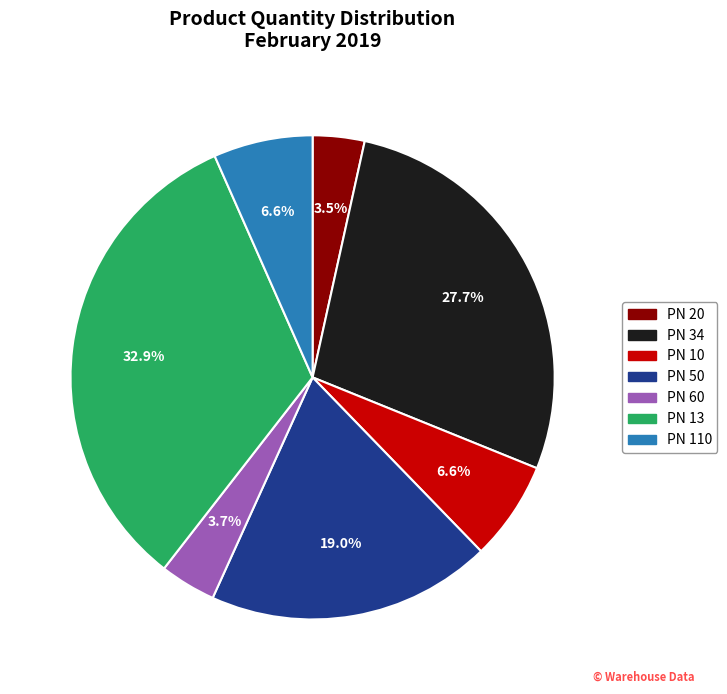

True or false: PN 34 accounts for 28% of the total.

True